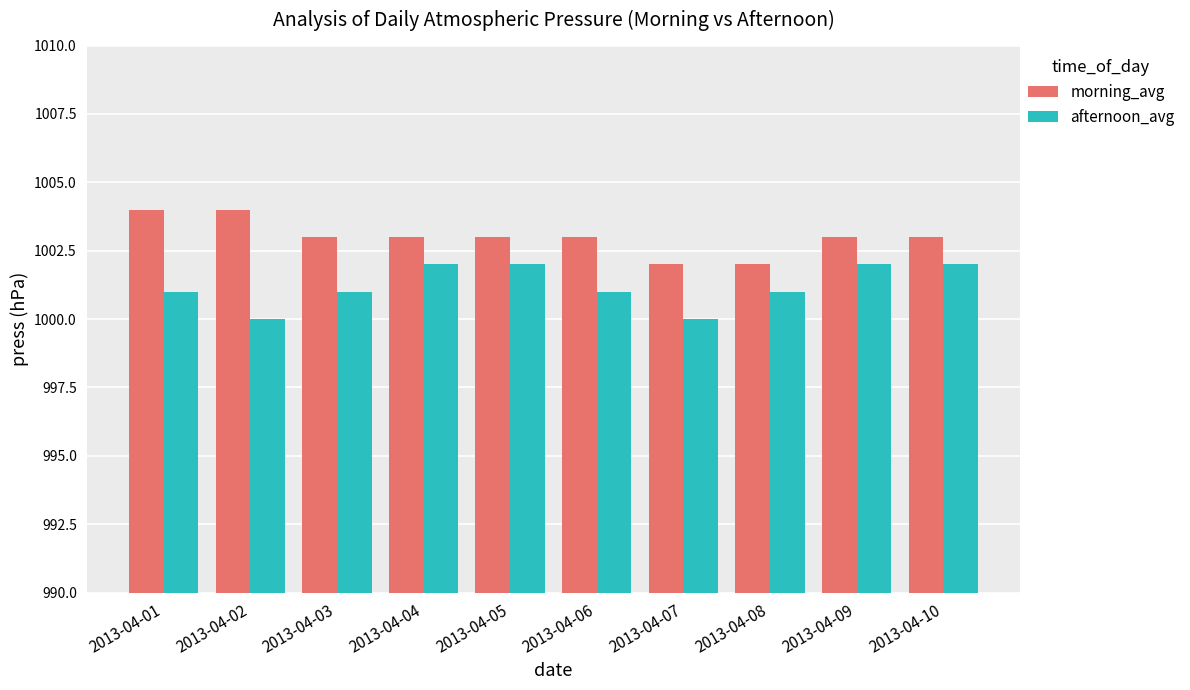

What is the maximum value shown in the chart?

1004